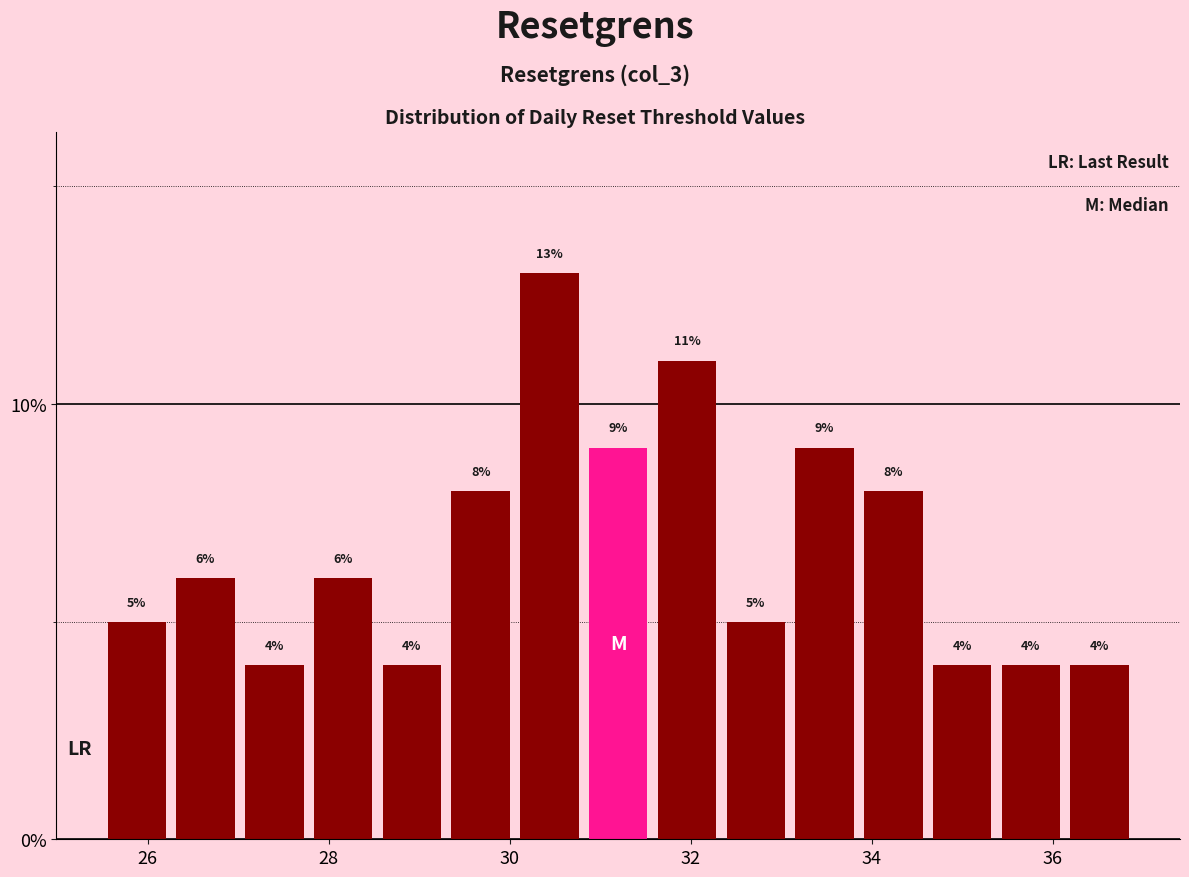

Around what value on the x-axis is the tallest bar? Give the approximate position of its centre, as read against the axis.

30.4